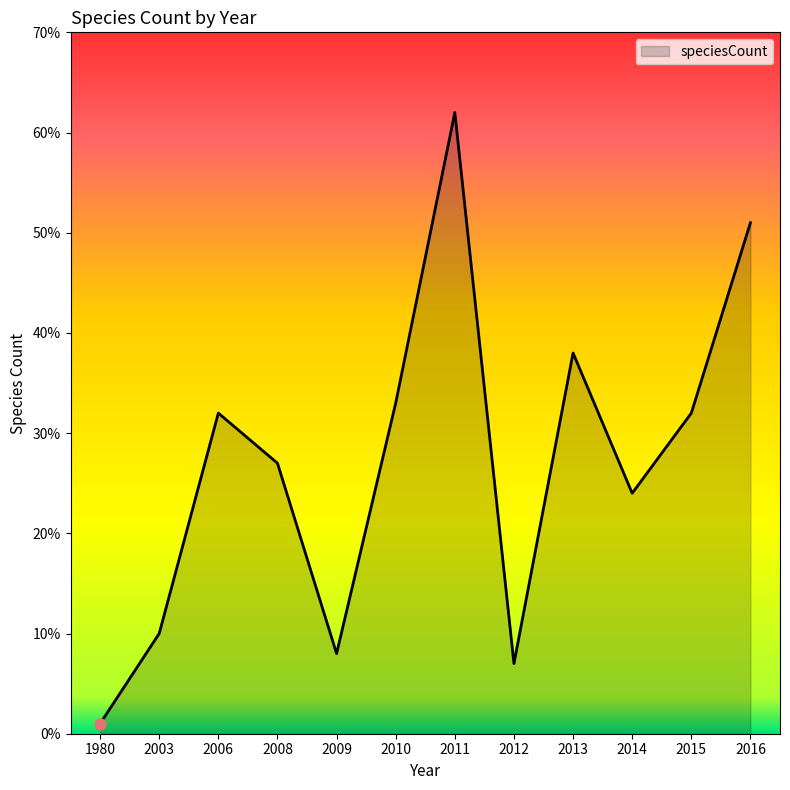

What is the change in value from 2003 to 2015?

+22